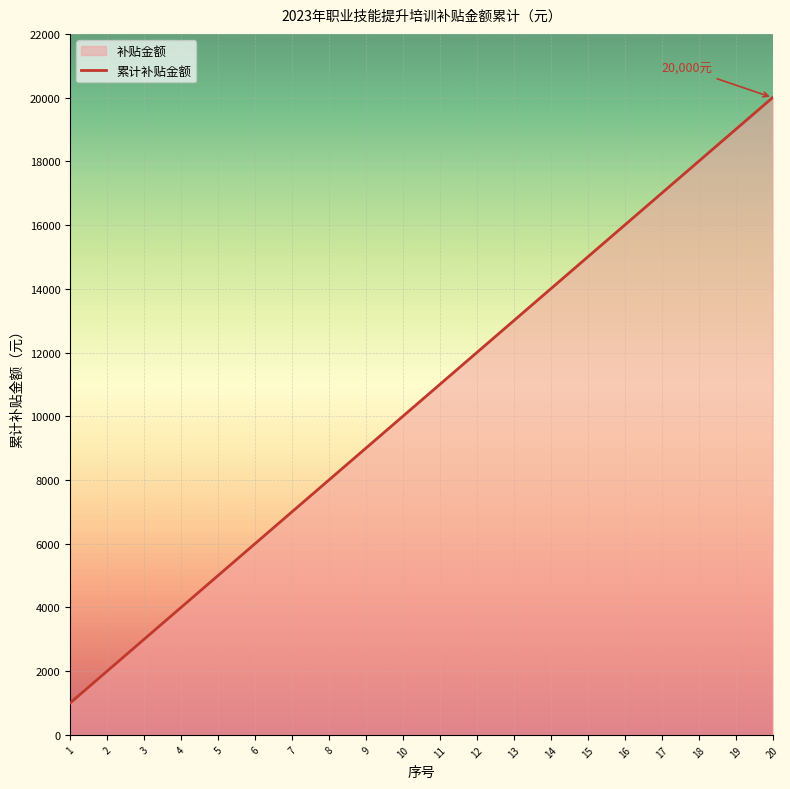

What is the difference between the values at 12 and 11?

1000